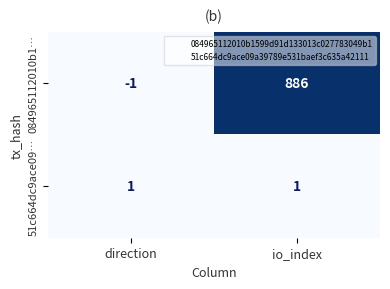

At direction, list the series in order from largest to smallest.

51c664dc9ace09…, 084965112010b1…